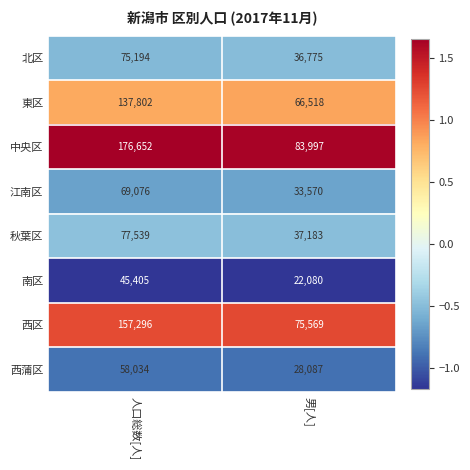

Reading left to right, list all the values displayed in this chart.

北区: 人口総数[人]=75194	男[人]=36775
東区: 人口総数[人]=137802	男[人]=66518
中央区: 人口総数[人]=176652	男[人]=83997
江南区: 人口総数[人]=69076	男[人]=33570
秋葉区: 人口総数[人]=77539	男[人]=37183
南区: 人口総数[人]=45405	男[人]=22080
西区: 人口総数[人]=157296	男[人]=75569
西蒲区: 人口総数[人]=58034	男[人]=28087